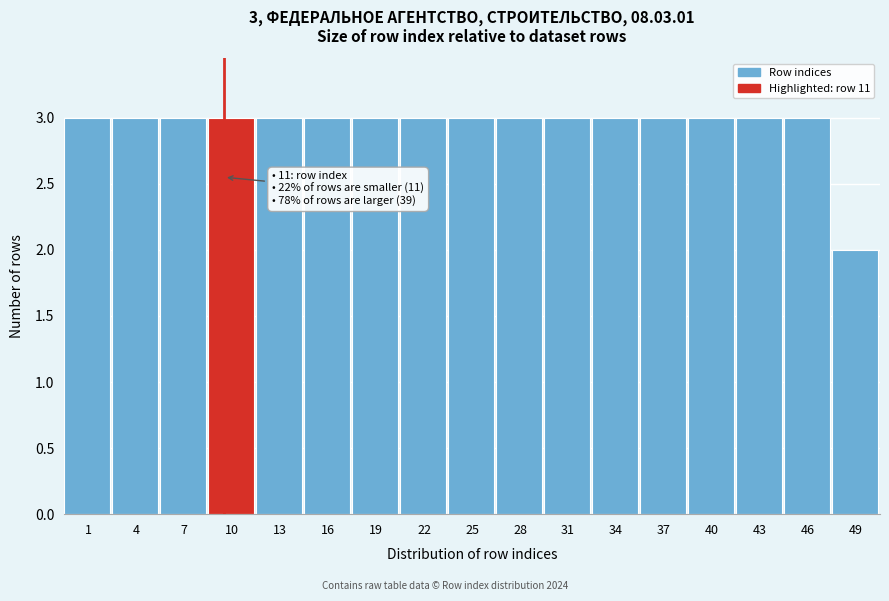

Reading left to right, extract all data points from this chart.

3	3	3	3	3	3	3	3	3	3	3	3	3	3	3	3	2